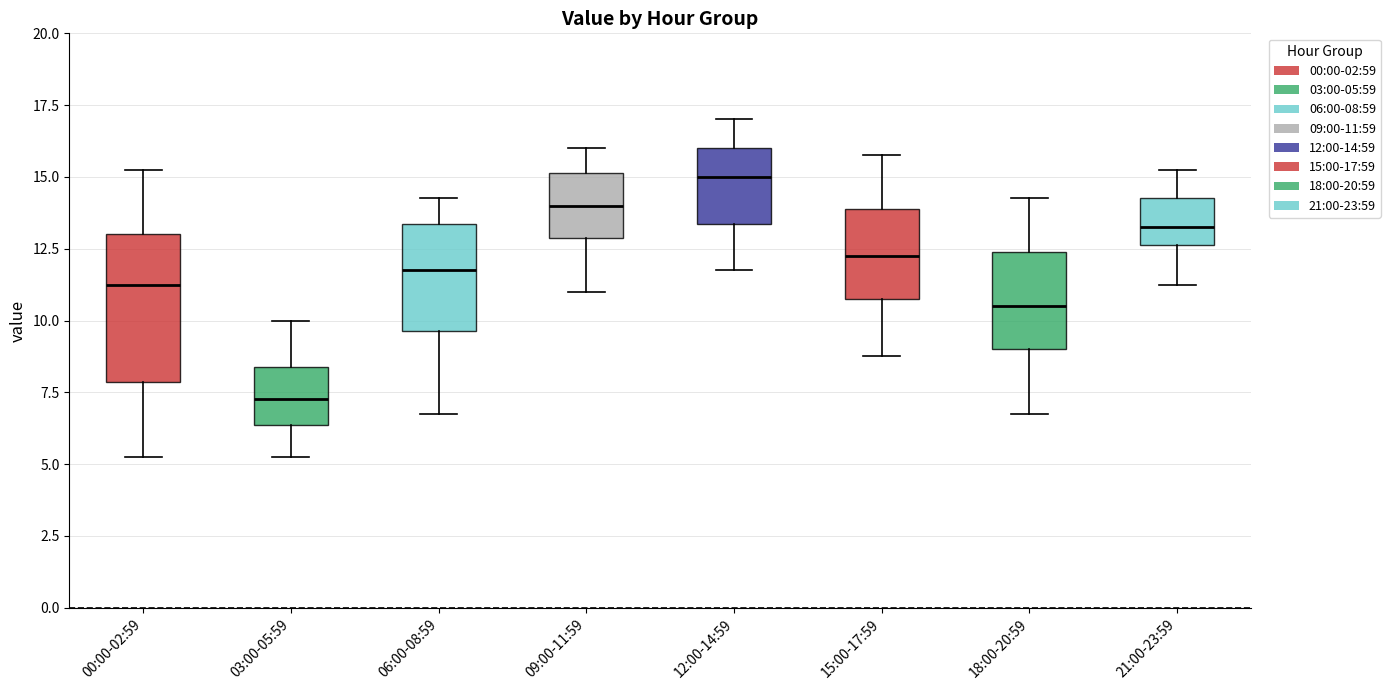

Reading left to right, transcribe this box plot: for each box, give where its median line is, the range the box spans, and where its two whiskers end, as read against the y-axis. The values are not printed on the chart, so give them approximately, as read against the axis.

00:00-02:59: median 11.5, box 8.0 to 13.0, whiskers 5.5 to 15.5
03:00-05:59: median 7.5, box 6.5 to 8.5, whiskers 5.5 to 10.0
06:00-08:59: median 12.0, box 9.5 to 13.5, whiskers 7.0 to 14.5
09:00-11:59: median 14.0, box 13.0 to 15.0, whiskers 11.0 to 16.0
12:00-14:59: median 15.0, box 13.5 to 16.0, whiskers 12.0 to 17.0
15:00-17:59: median 12.5, box 11.0 to 14.0, whiskers 9.0 to 16.0
18:00-20:59: median 10.5, box 9.0 to 12.5, whiskers 7.0 to 14.5
21:00-23:59: median 13.5, box 12.5 to 14.5, whiskers 11.5 to 15.5